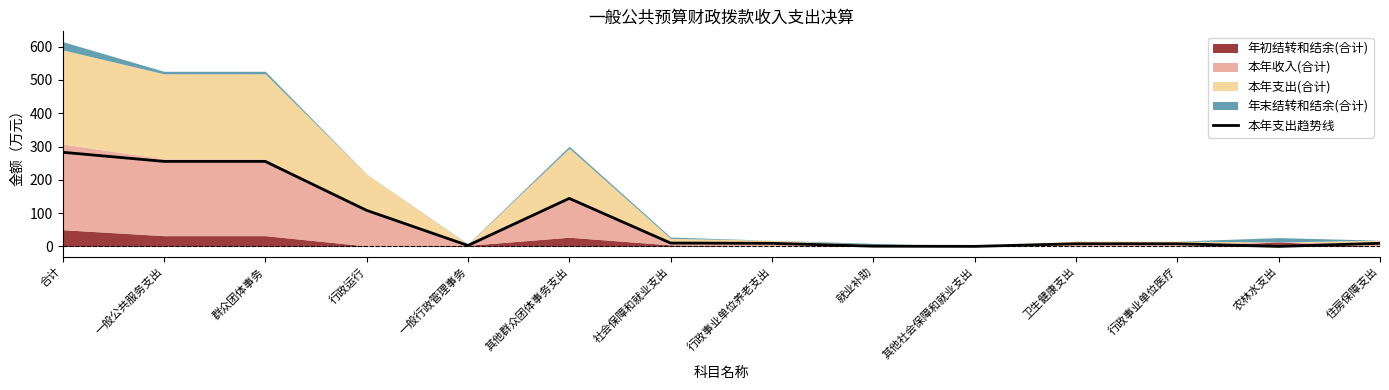

Approximately how many times larger is the value at 社会保障和就业支出 compared to 卫生健康支出?

1.3